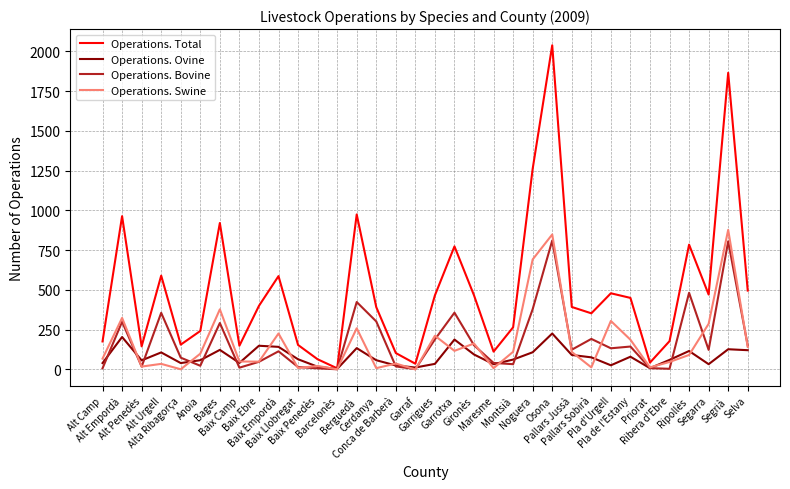

What is the difference between the second highest and minimum values in the Operations. Swine series?

849